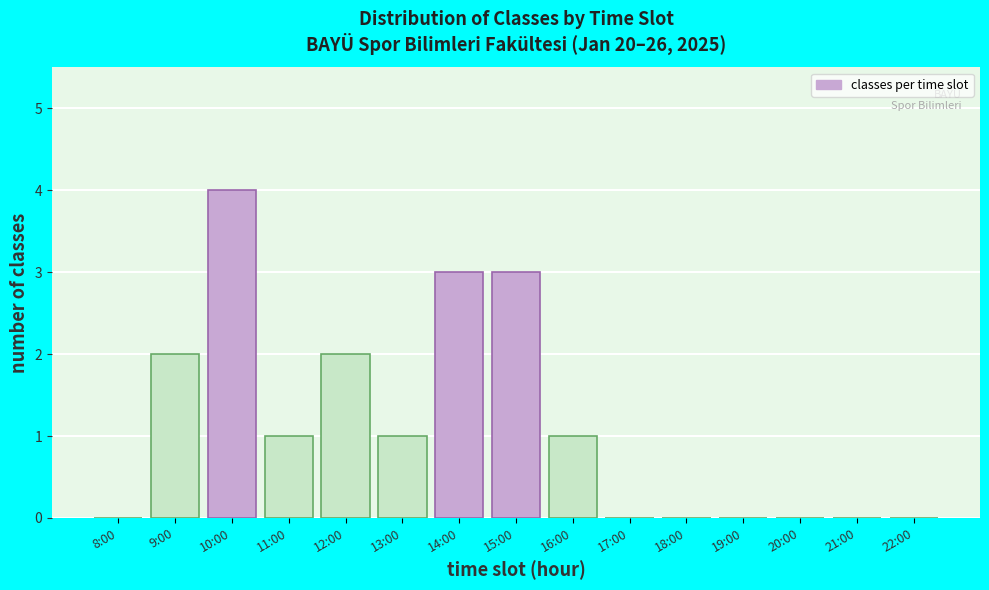

Reading left to right, list all the values displayed in this chart.

8:00=0	9:00=2	10:00=4	11:00=1	12:00=2	13:00=1	14:00=3	15:00=3	16:00=1	17:00=0	18:00=0	19:00=0	20:00=0	21:00=0	22:00=0